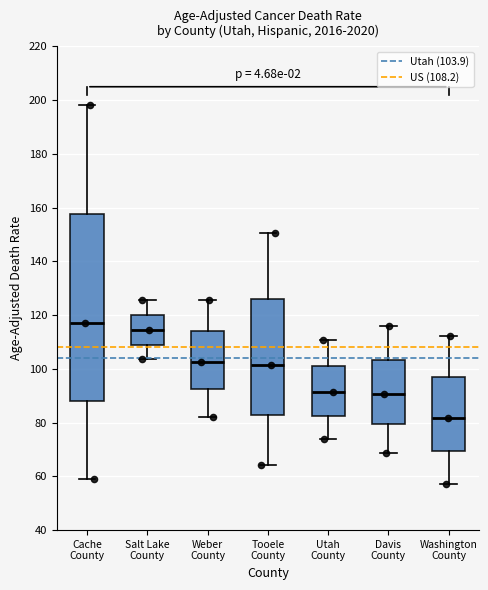

Reading left to right, read every box against the y-axis: the position of its median line, the range the box covers, and the ends of its whiskers. The values are not printed on the chart, so give them approximately, as read against the axis.

Cache County: median 116, box 88 to 158, whiskers 60 to 198
Salt Lake County: median 114, box 110 to 120, whiskers 104 to 126
Weber County: median 102, box 92 to 114, whiskers 82 to 126
Tooele County: median 102, box 82 to 126, whiskers 64 to 150
Utah County: median 92, box 82 to 102, whiskers 74 to 110
Davis County: median 90, box 80 to 104, whiskers 68 to 116
Washington County: median 82, box 70 to 98, whiskers 58 to 112